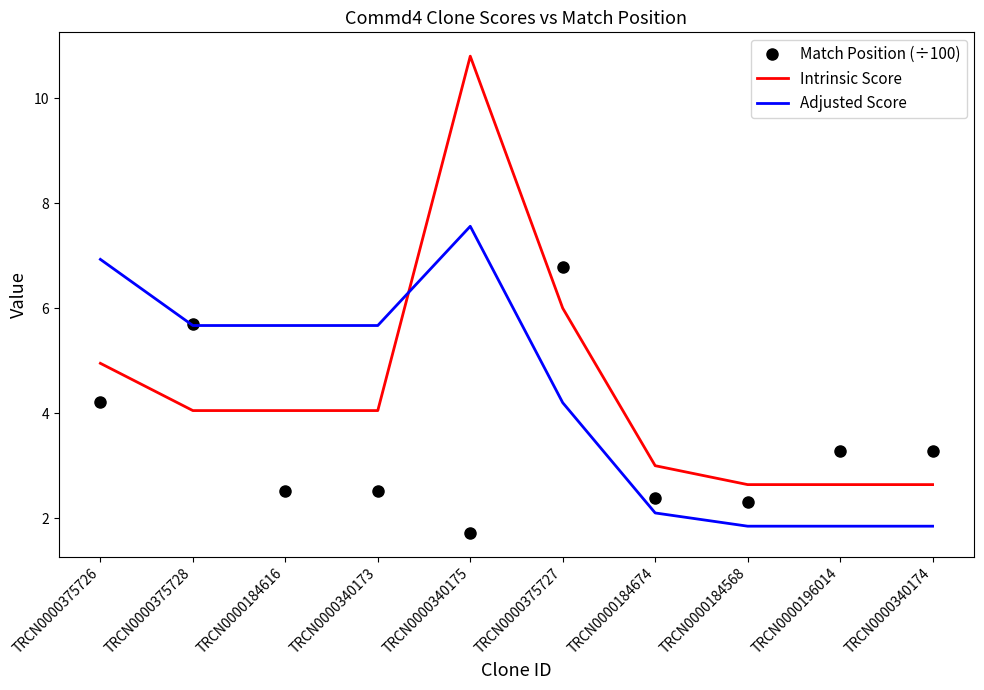

What is the difference between the highest and lowest values at TRCN0000184568?

0.8